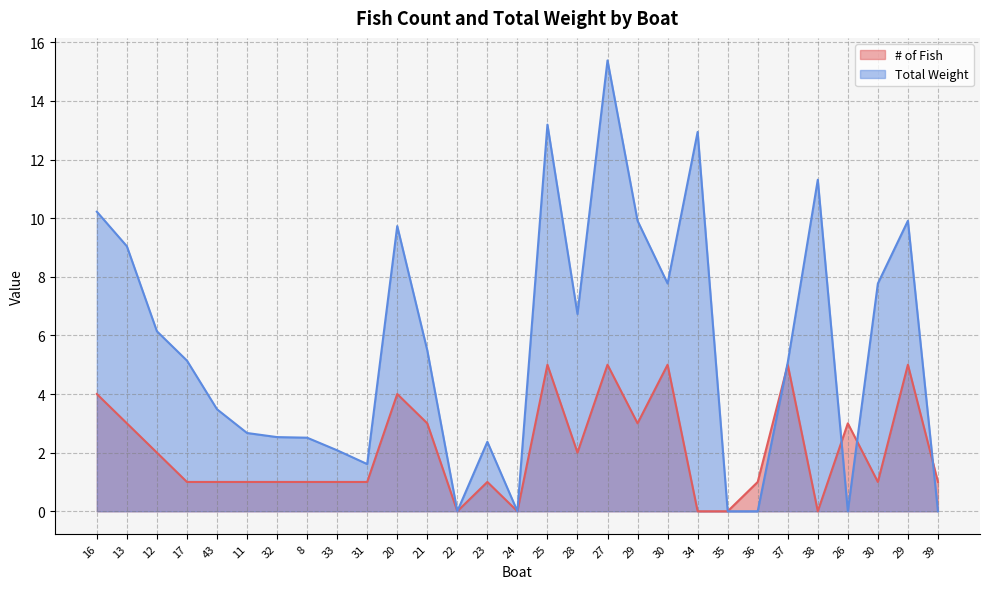

How many times do # of Fish and Total Weight cross each other?

4